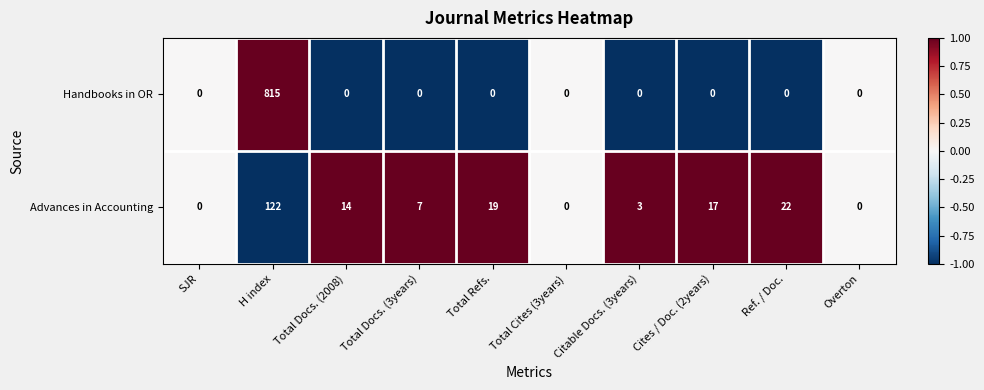

At Total Docs. (2008), list the series in order from largest to smallest.

Advances in Accounting, Handbooks in OR